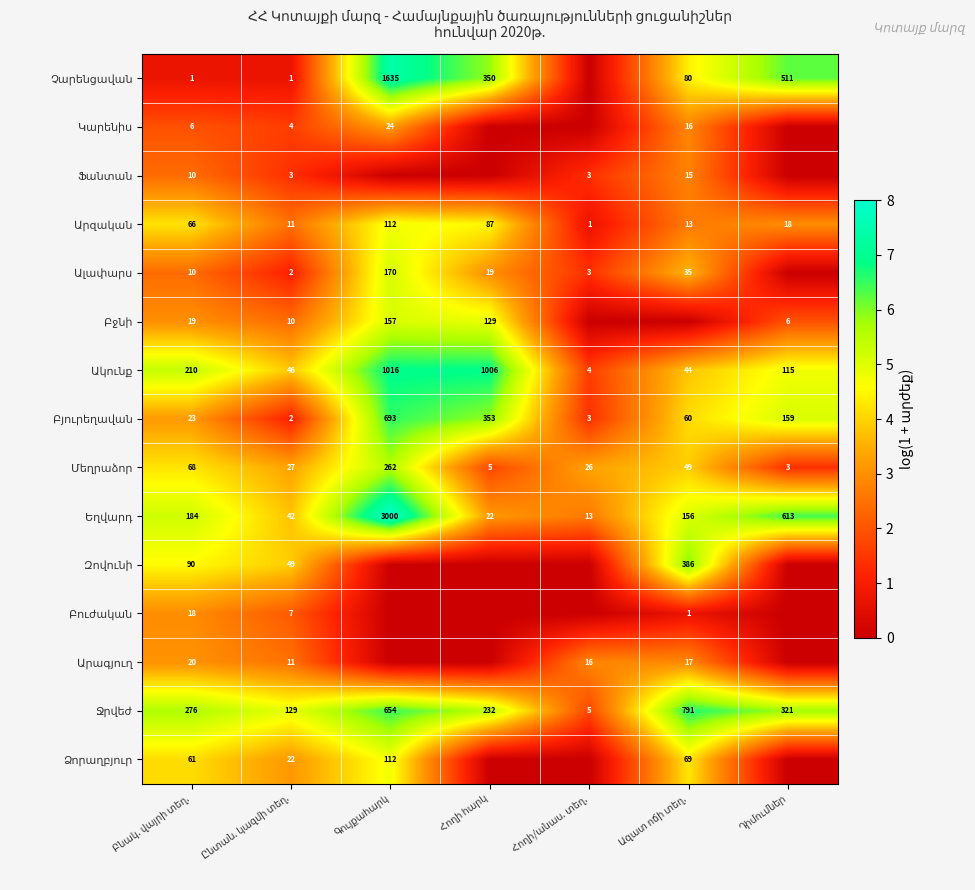

What is the total value across all series at Հողի հարկ?

41.4